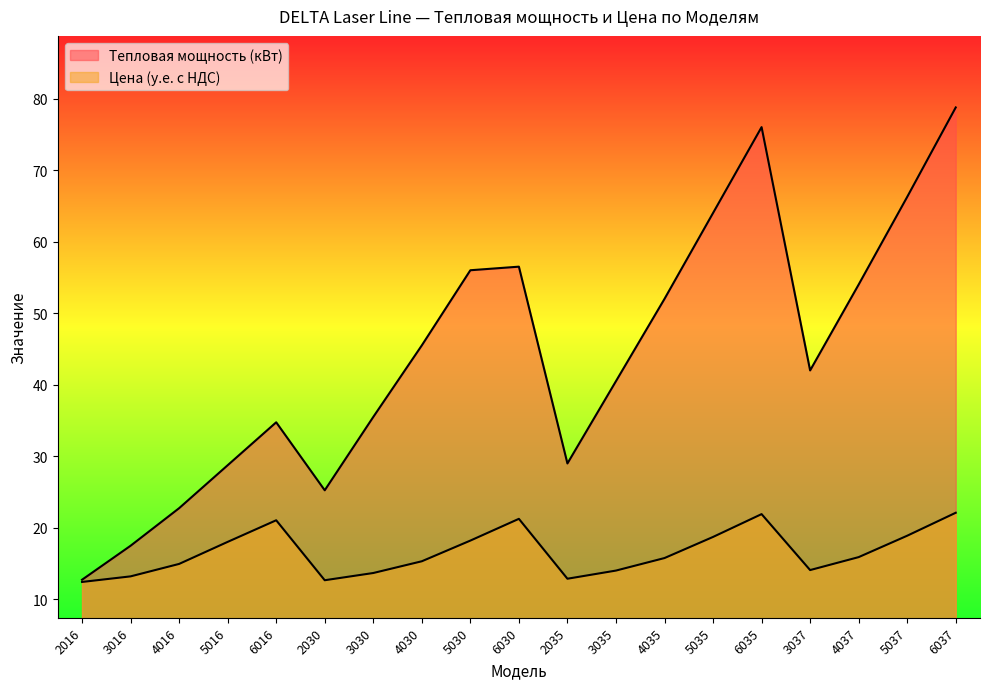

Which series has the largest total across all categories?

Тепловая мощность (кВт)